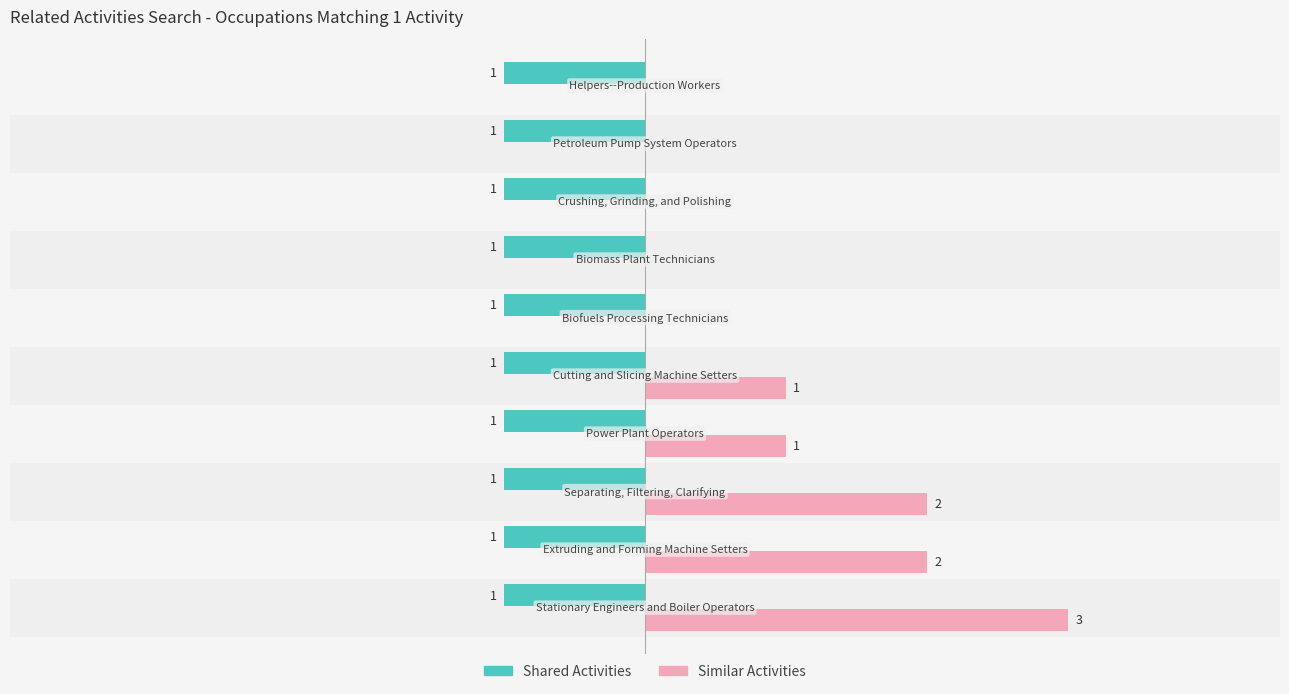

Which series has the largest total across all categories?

Similar Activities